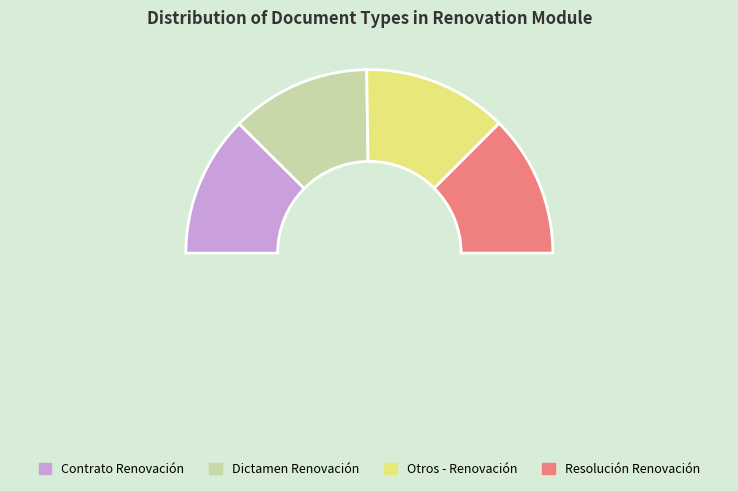

What is the ratio of the value at Dictamen Renovación to the value at Otros - Renovación?

1.0